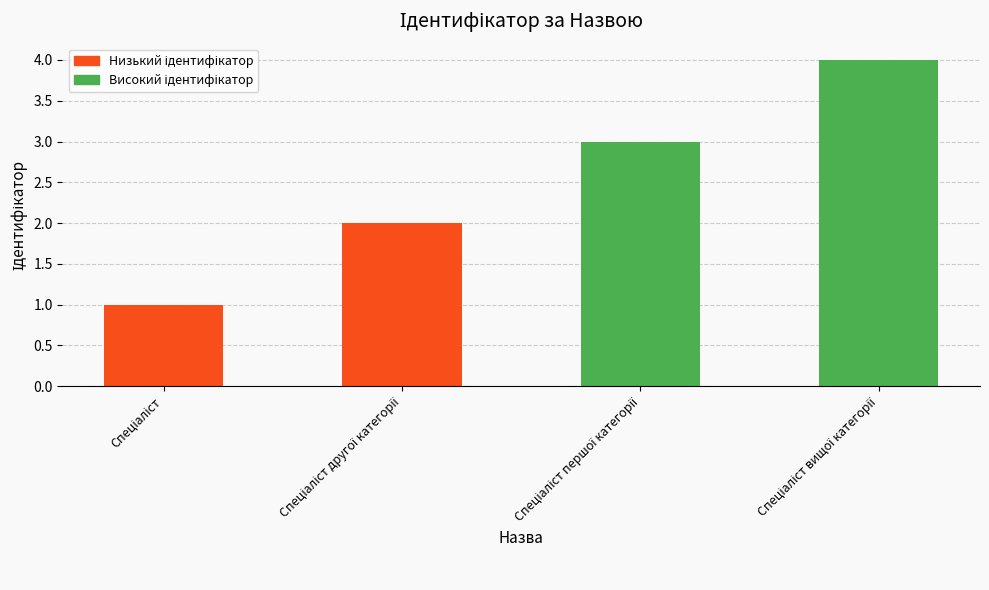

Reading right to left, transcribe all the data shown in this chart.

4	3	2	1